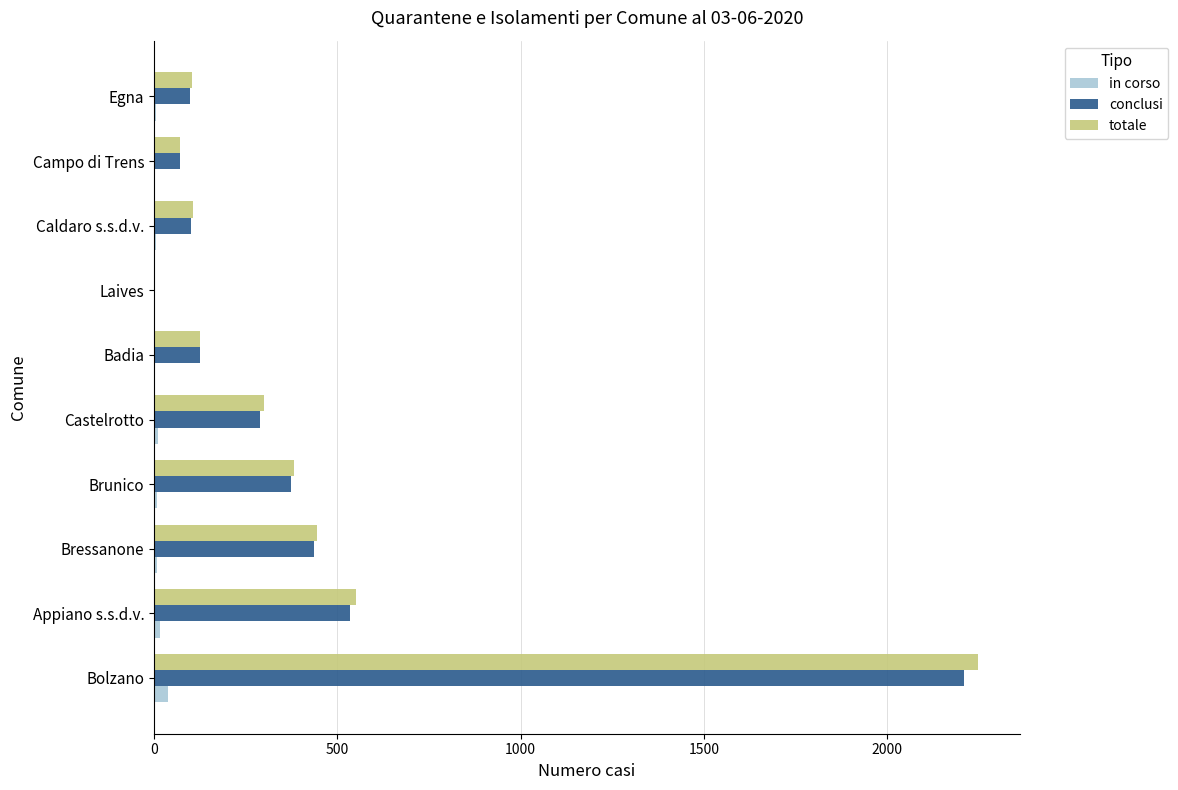

Where is totale nearest to the value 1124?

Appiano s.s.d.v.